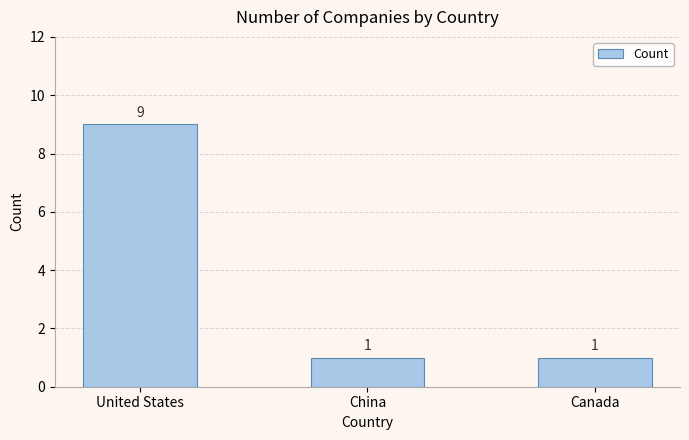

What is the approximate value at Canada?

1